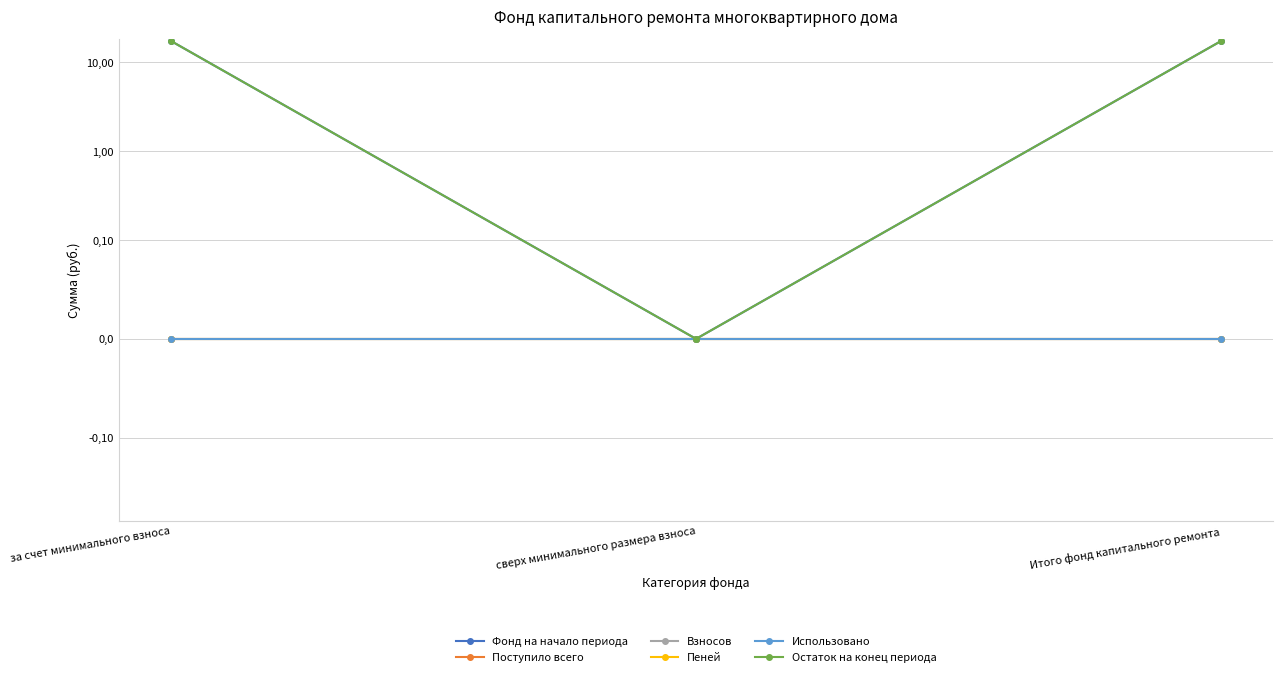

Rank the categories by Взносов value from highest to lowest.

за счет минимального взноса, сверх минимального размера взноса, Итого фонд капитального ремонта